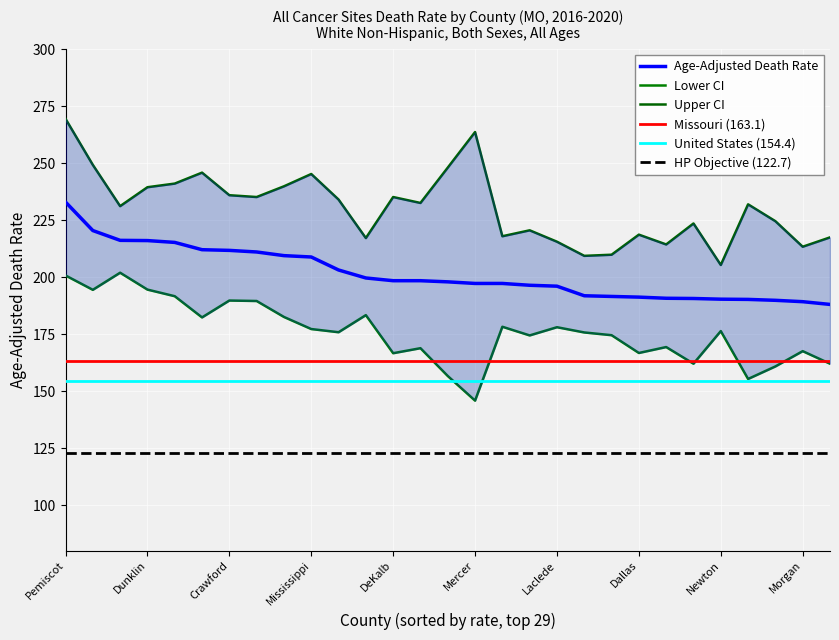

Is it true that United States (154.4) equals 218.9 at Morgan?

False